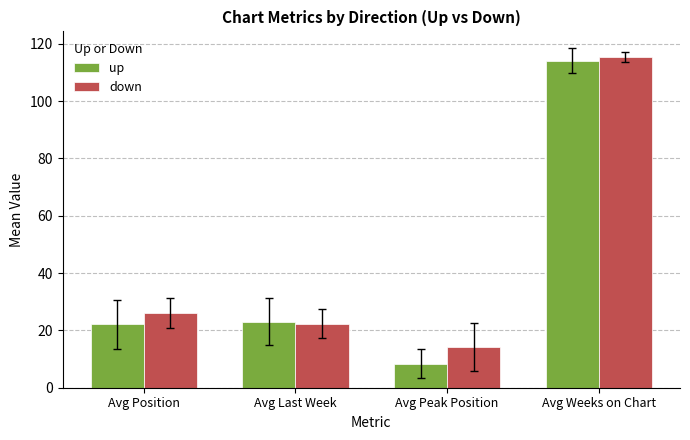

Reading left to right, what are all the values shown in this chart?

up: Avg Position=22.1	Avg Last Week=23.0	Avg Peak Position=8.4	Avg Weeks on Chart=114.1
down: Avg Position=26.2	Avg Last Week=22.4	Avg Peak Position=14.2	Avg Weeks on Chart=115.4